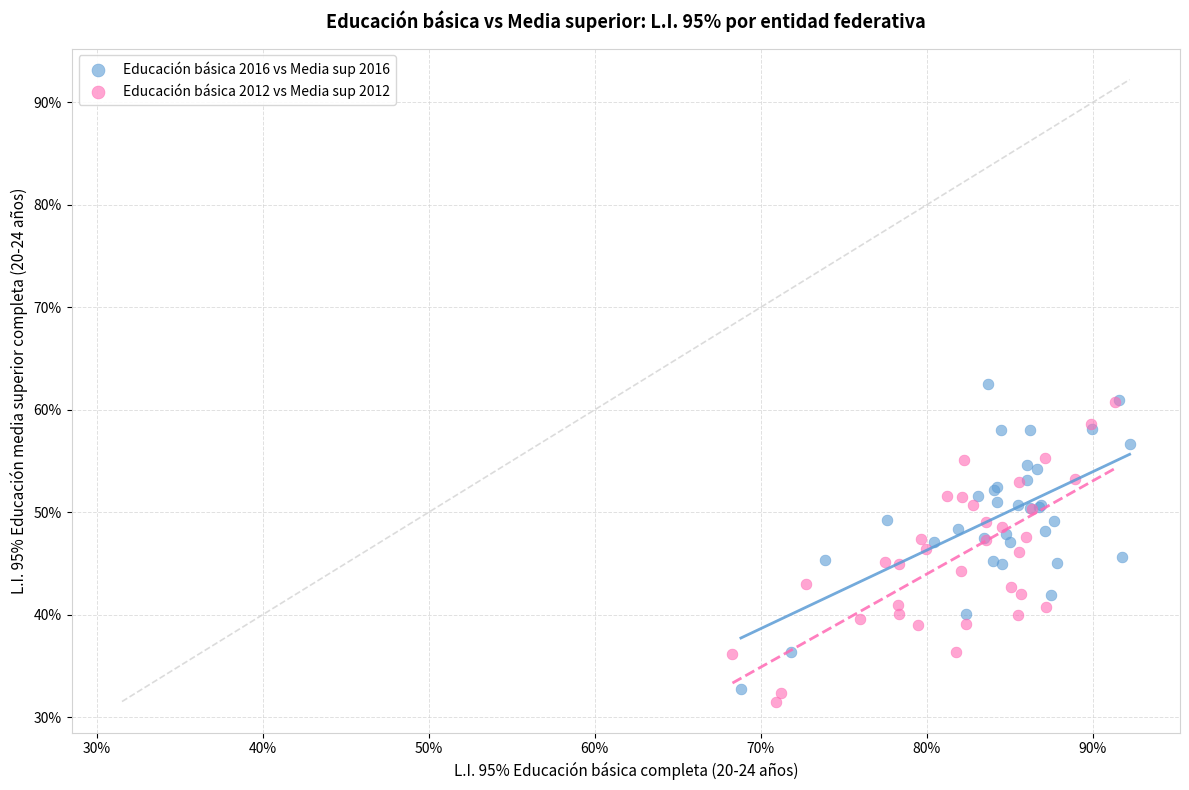

Which series contains the highest Y value?

Educación básica 2016 vs Media sup 2016